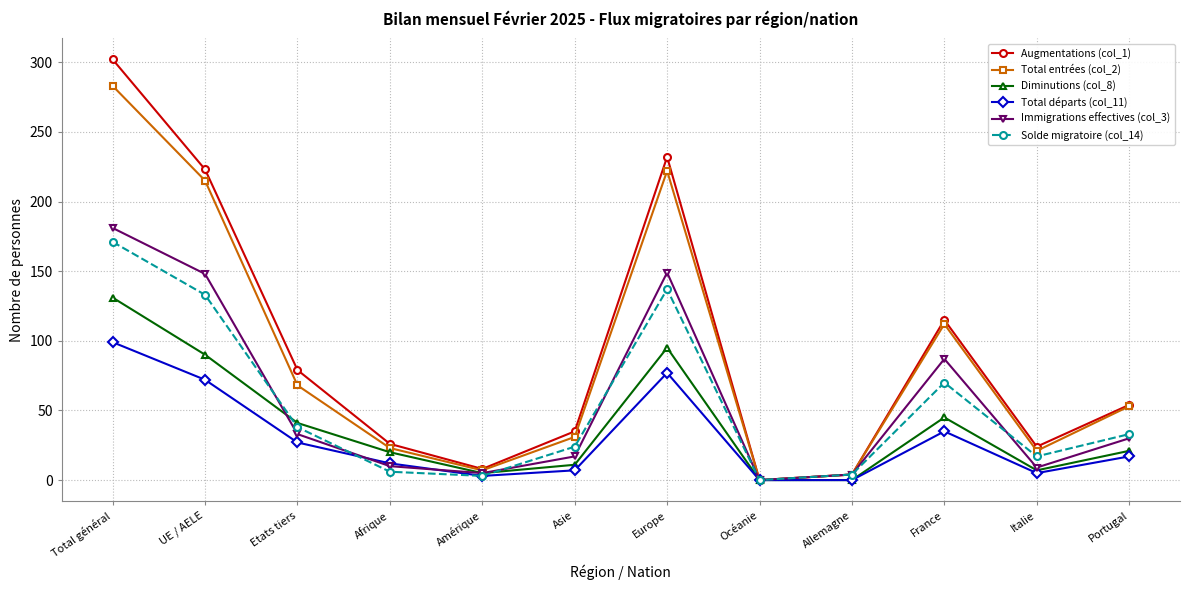

What is the difference between the Solde migratoire (col_14) values at Amérique and Europe?

134